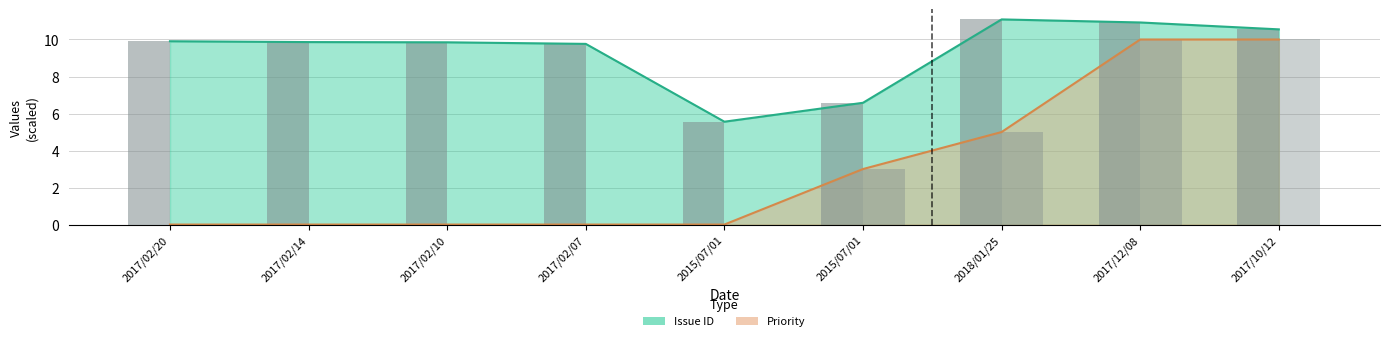

Is the value of Priority at 2017/02/20 greater than the value of Issue ID at 2017/02/20?

No